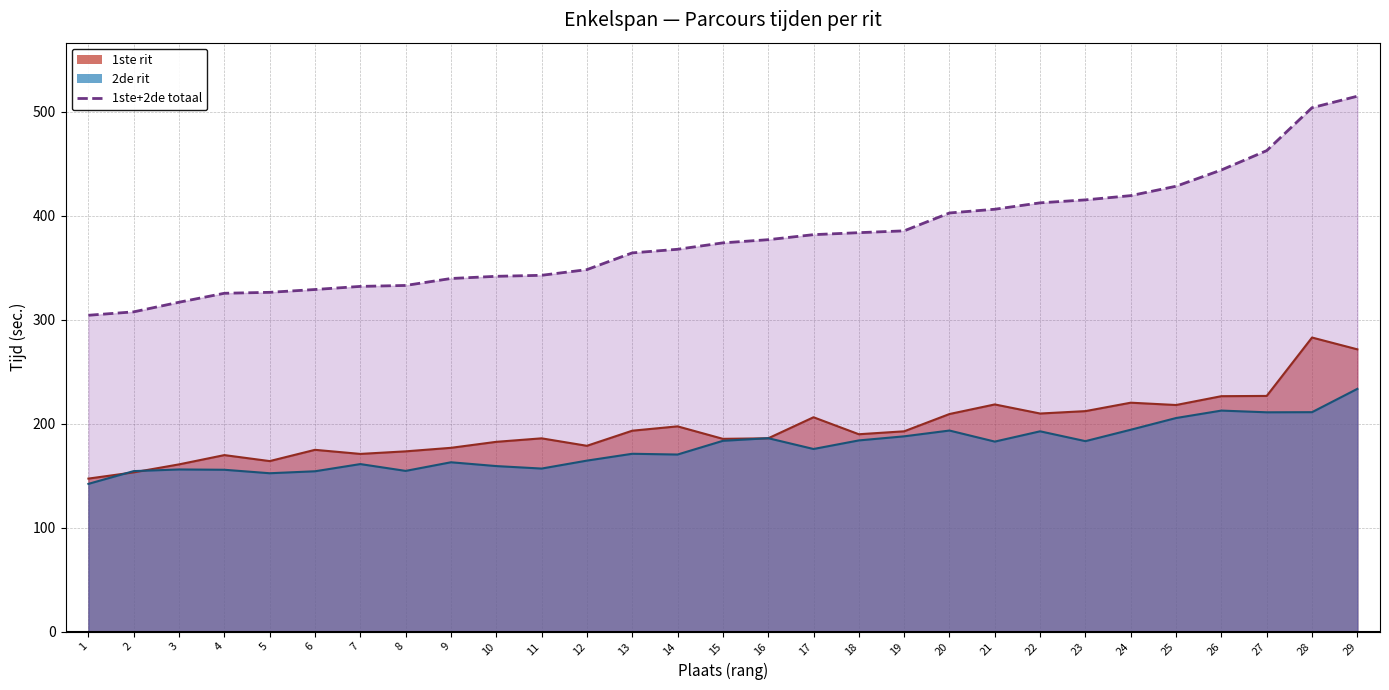

True or false: 1ste+2de has a value of 444.0 at 26.

True